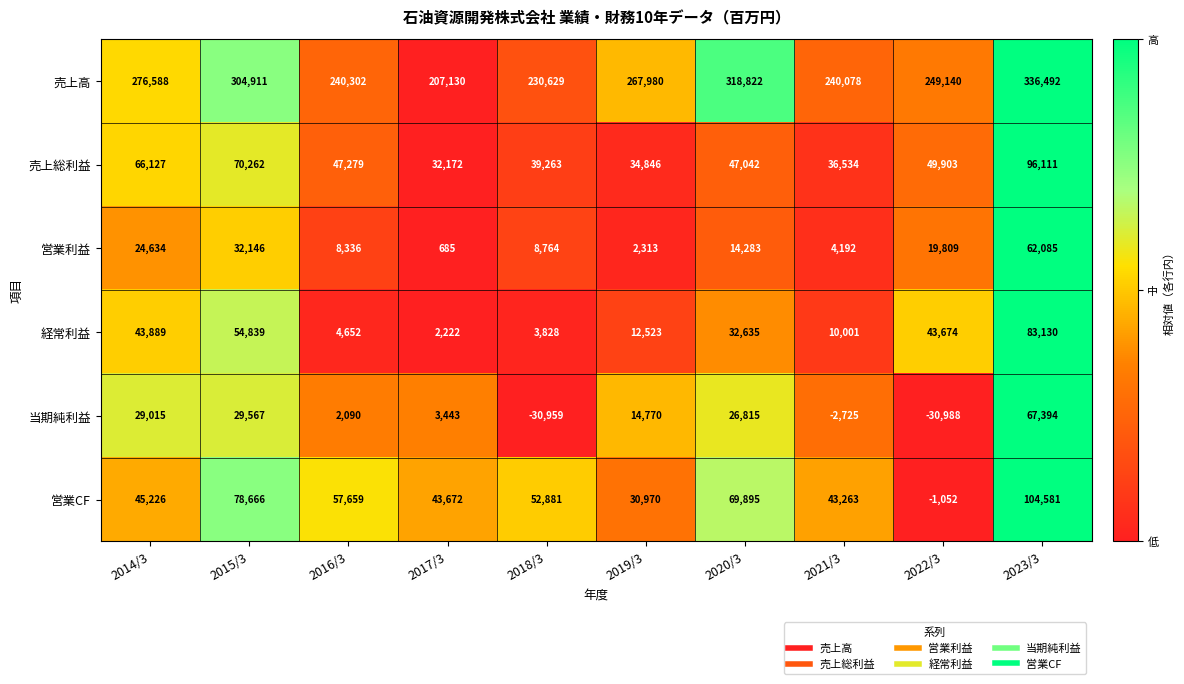

What is the total value across all series at 2018/3?

304406